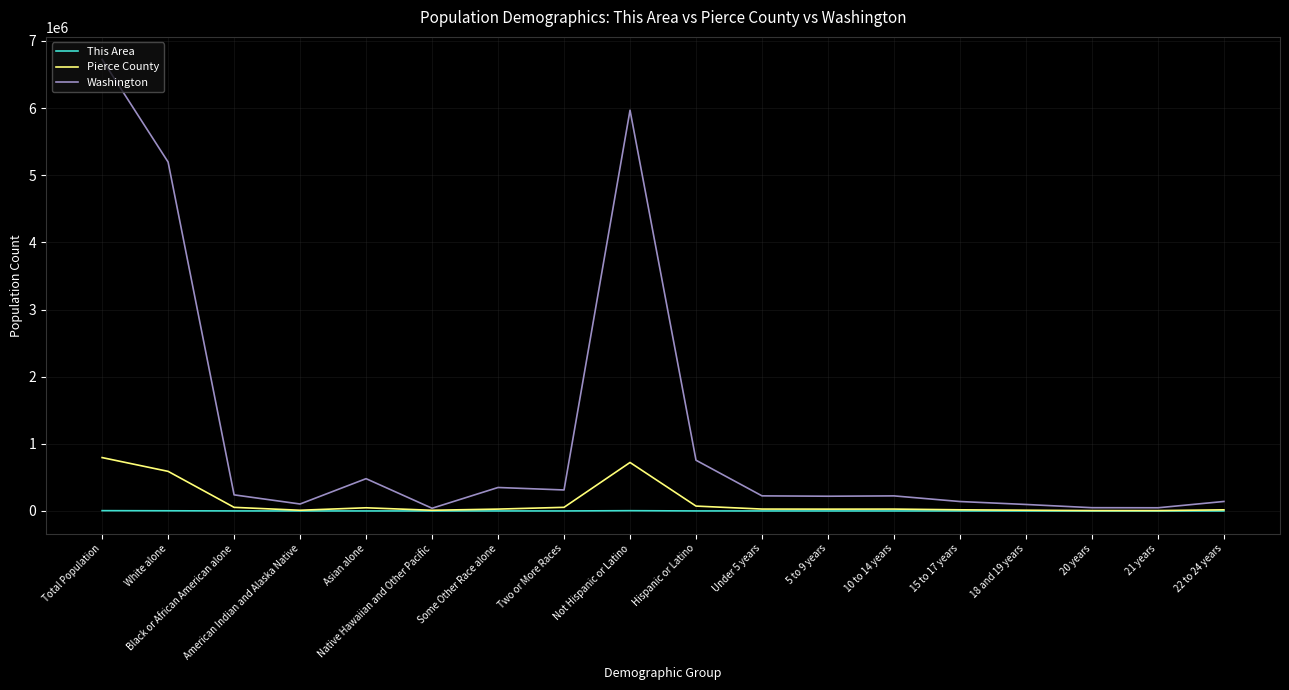

How many values in the Pierce County series are below 28039?

9